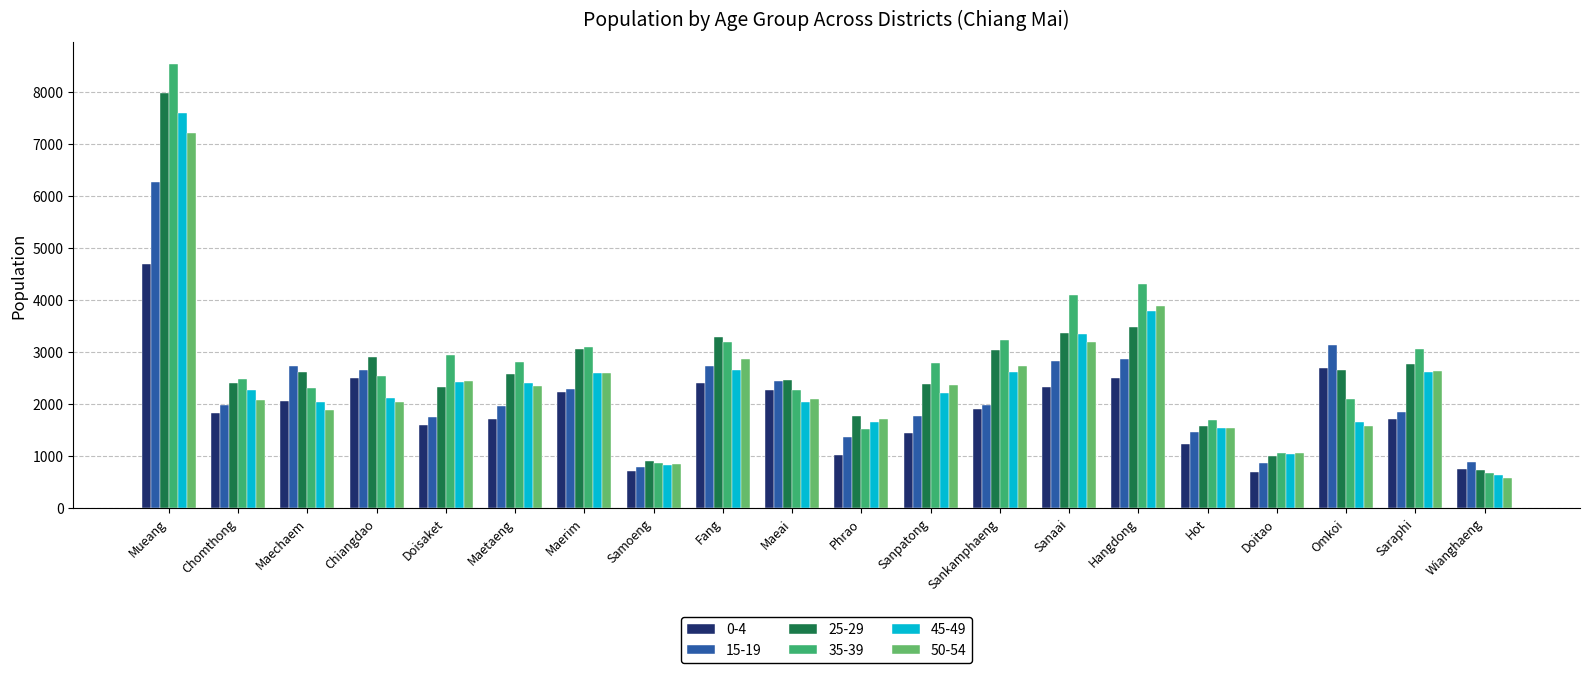

What position from the left is Sanaai?

14